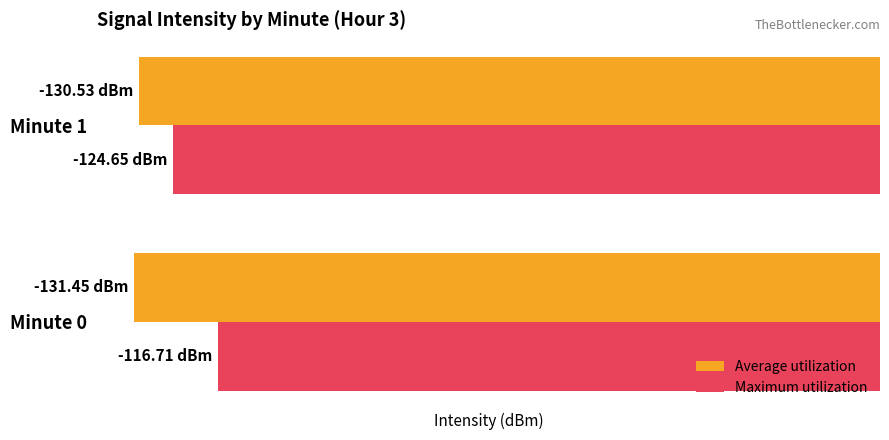

What are all the series names shown in the legend?

Average utilization, Maximum utilization